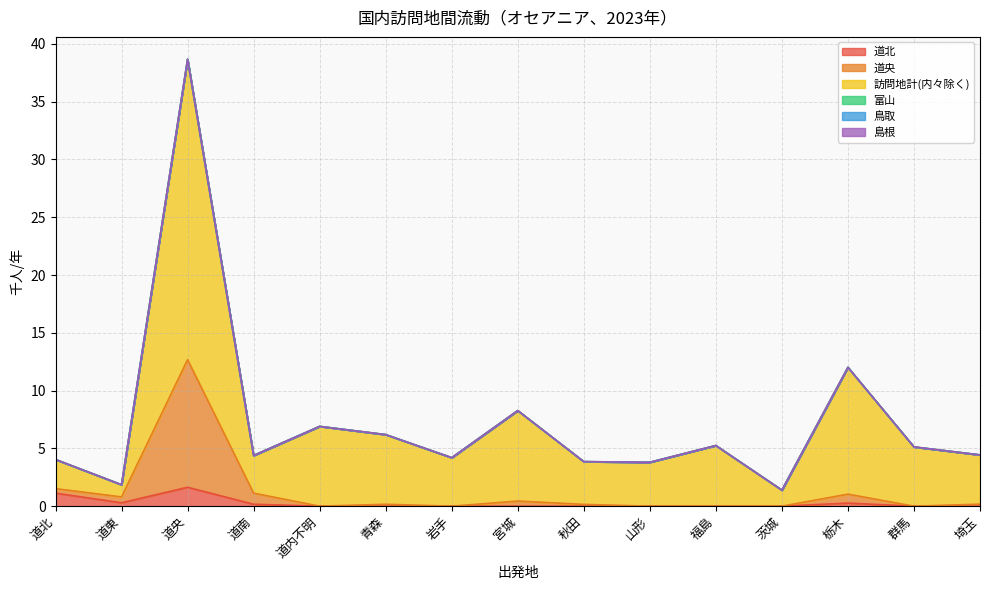

Which label corresponds to the largest value in the chart?

道央